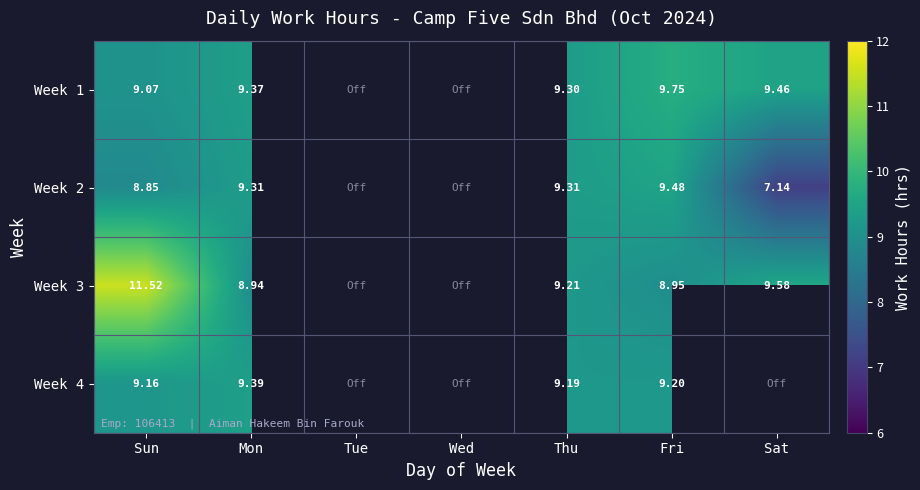

What is the sum of all Week 1 values?

47.0